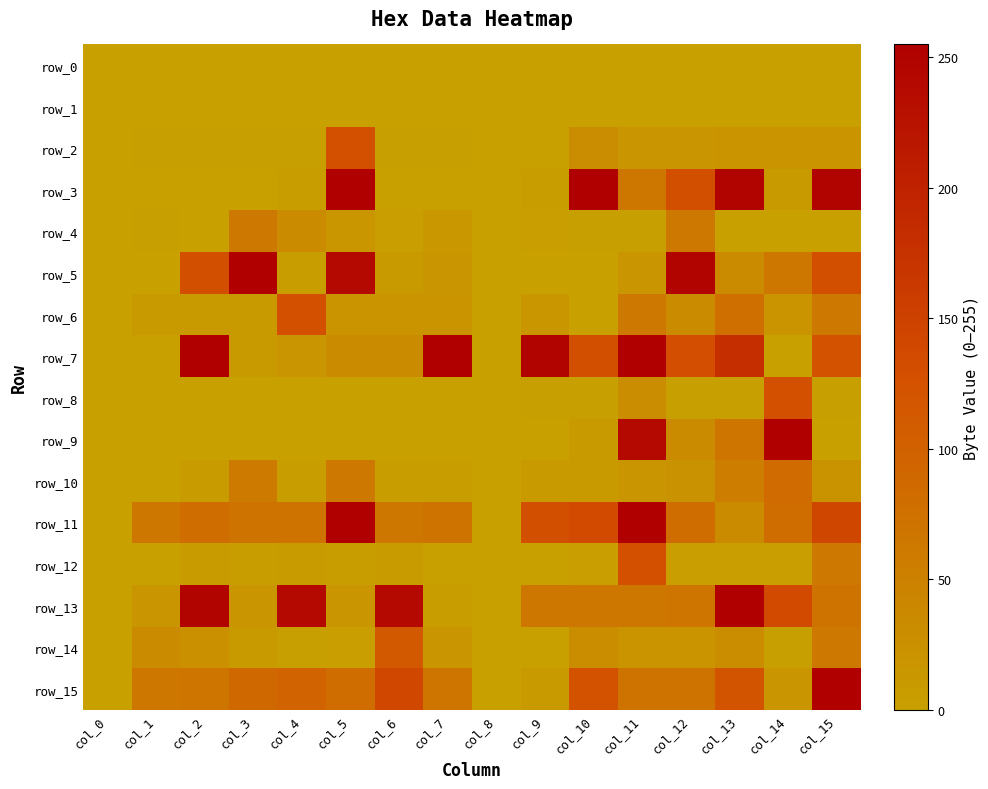

At which label is row_15 closest to 127?

col_10